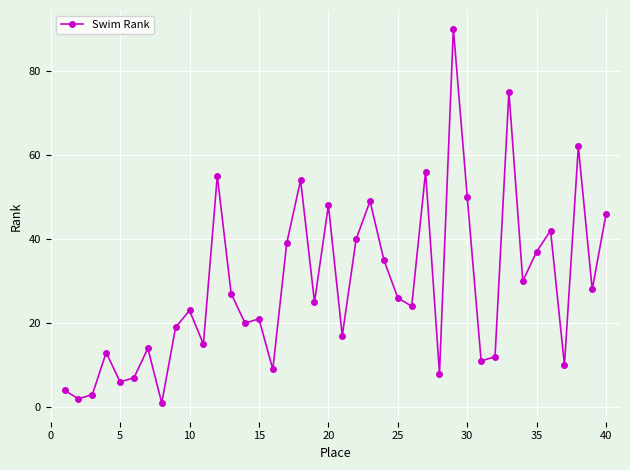

Reading right to left, list all the values displayed in this chart.

46	28	62	10	42	37	30	75	12	11	50	90	8	56	24	26	35	49	40	17	48	25	54	39	9	21	20	27	55	15	23	19	1	14	7	6	13	3	2	4